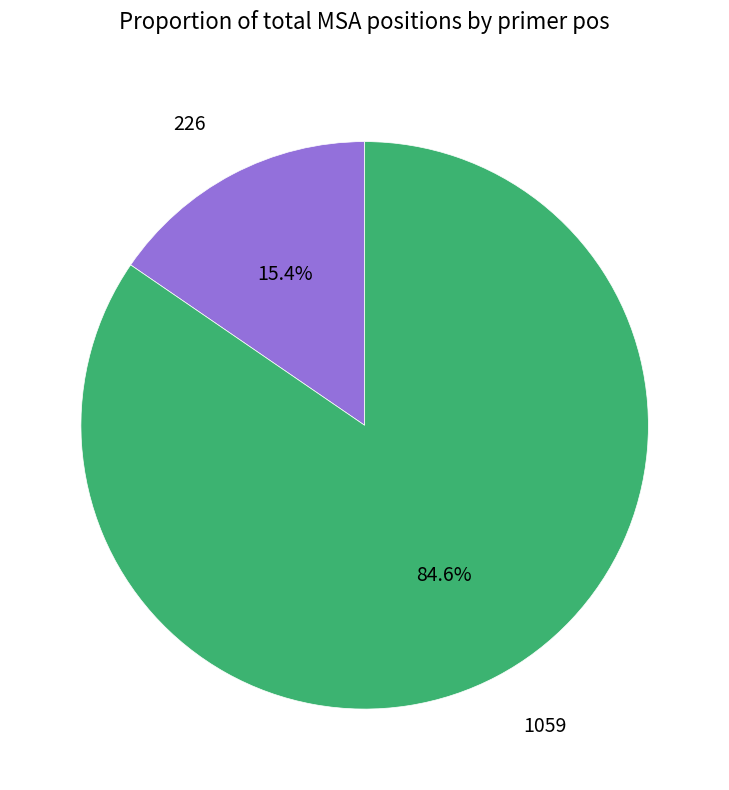

Rank the categories by value from highest to lowest.

1059, 226